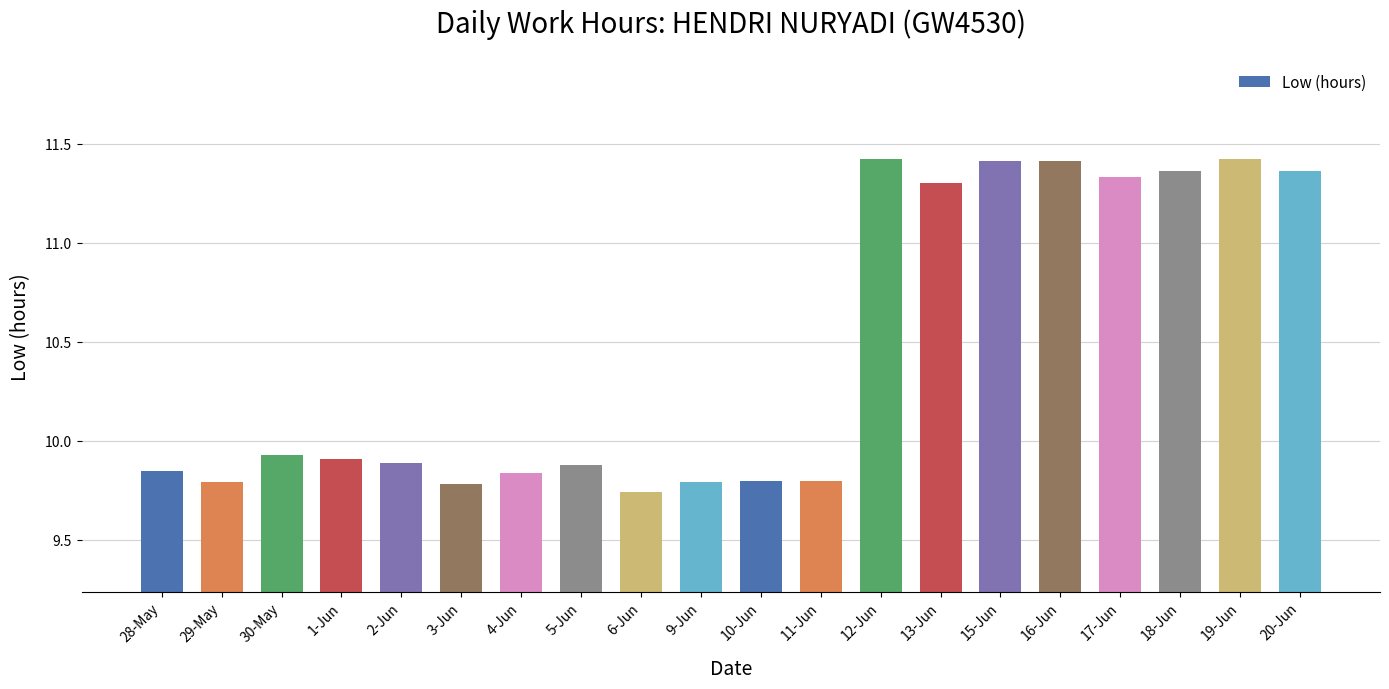

What is the change in value from 10-Jun to 13-Jun?

+1.5